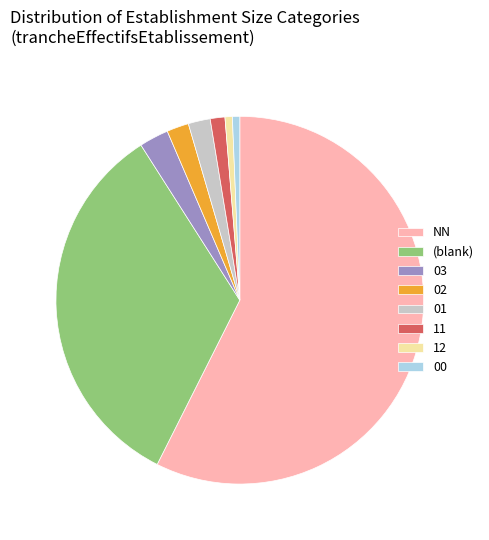

Is it true that NN is 49% of the pie?

False